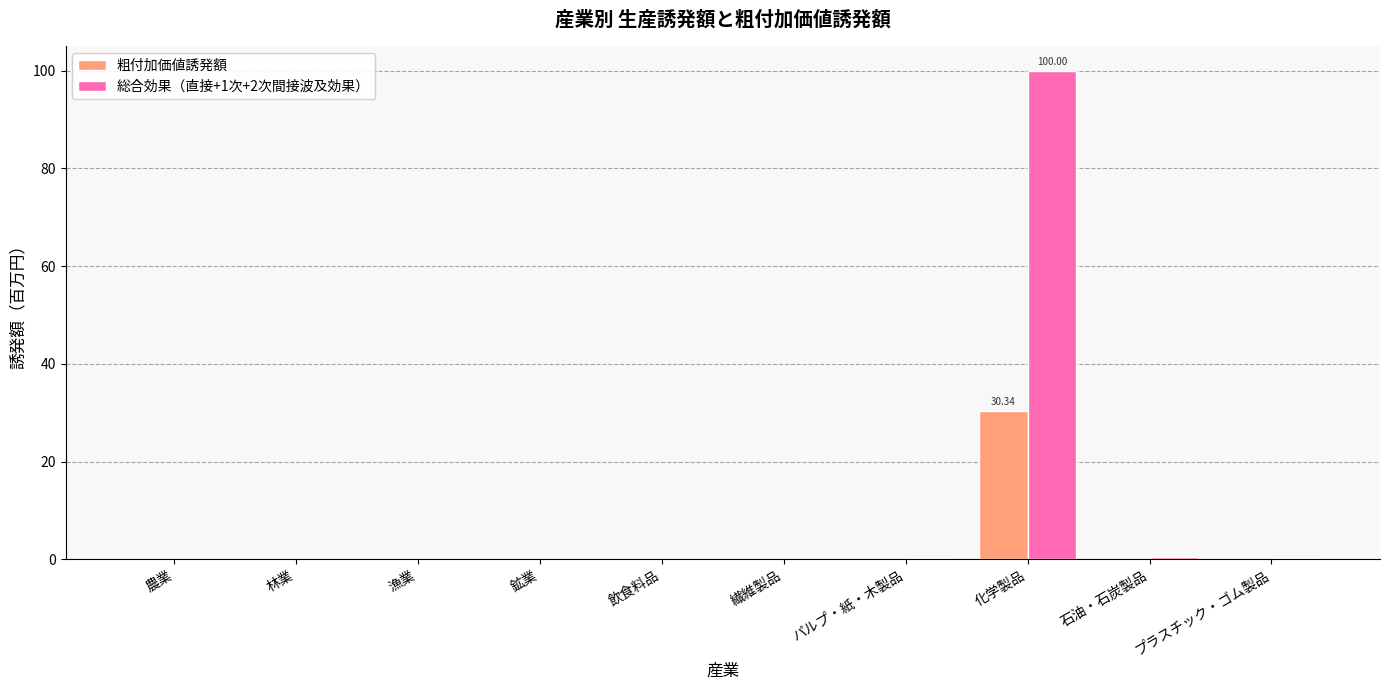

Which category has the highest value in the 粗付加価値誘発額 series?

化学製品